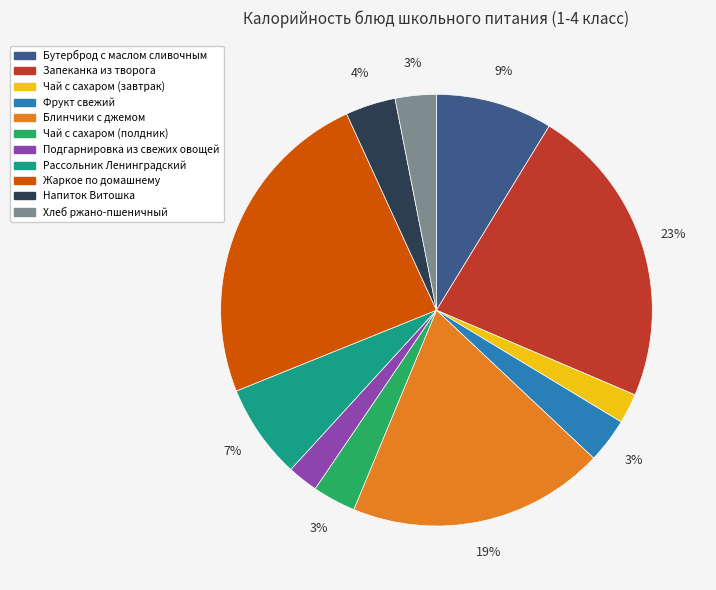

Is there any slice that represents more than half of the pie?

No